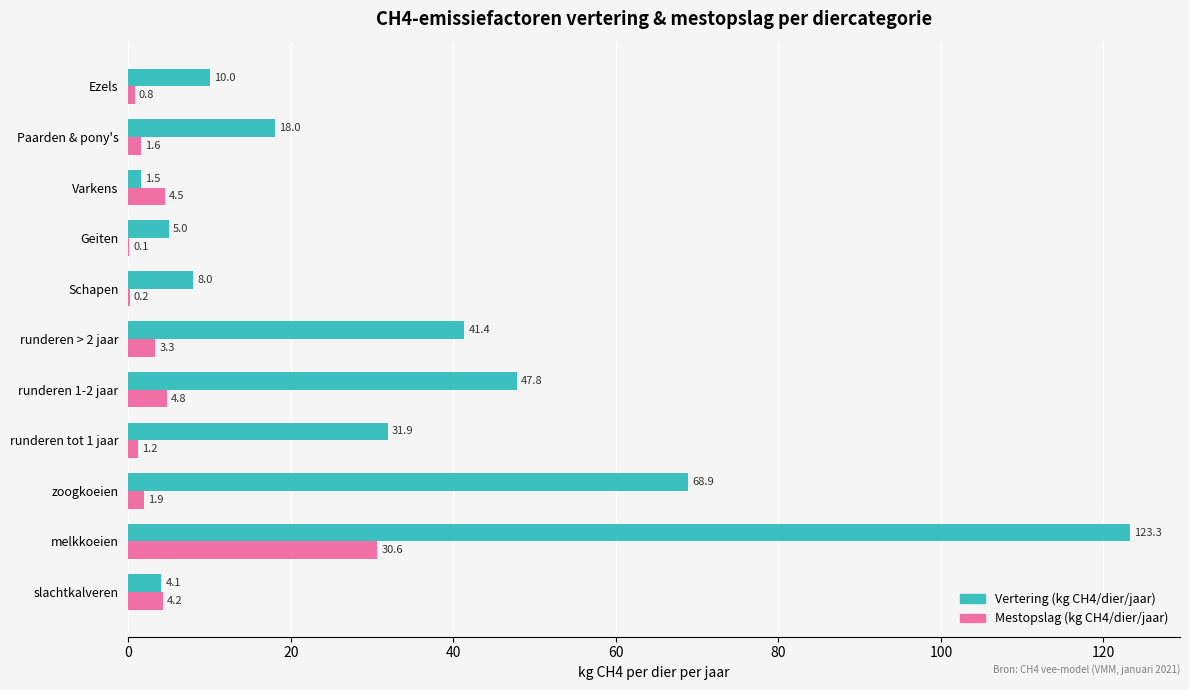

What is the sum of all Mestopslag (kg CH4/dier/jaar) values?

53.2